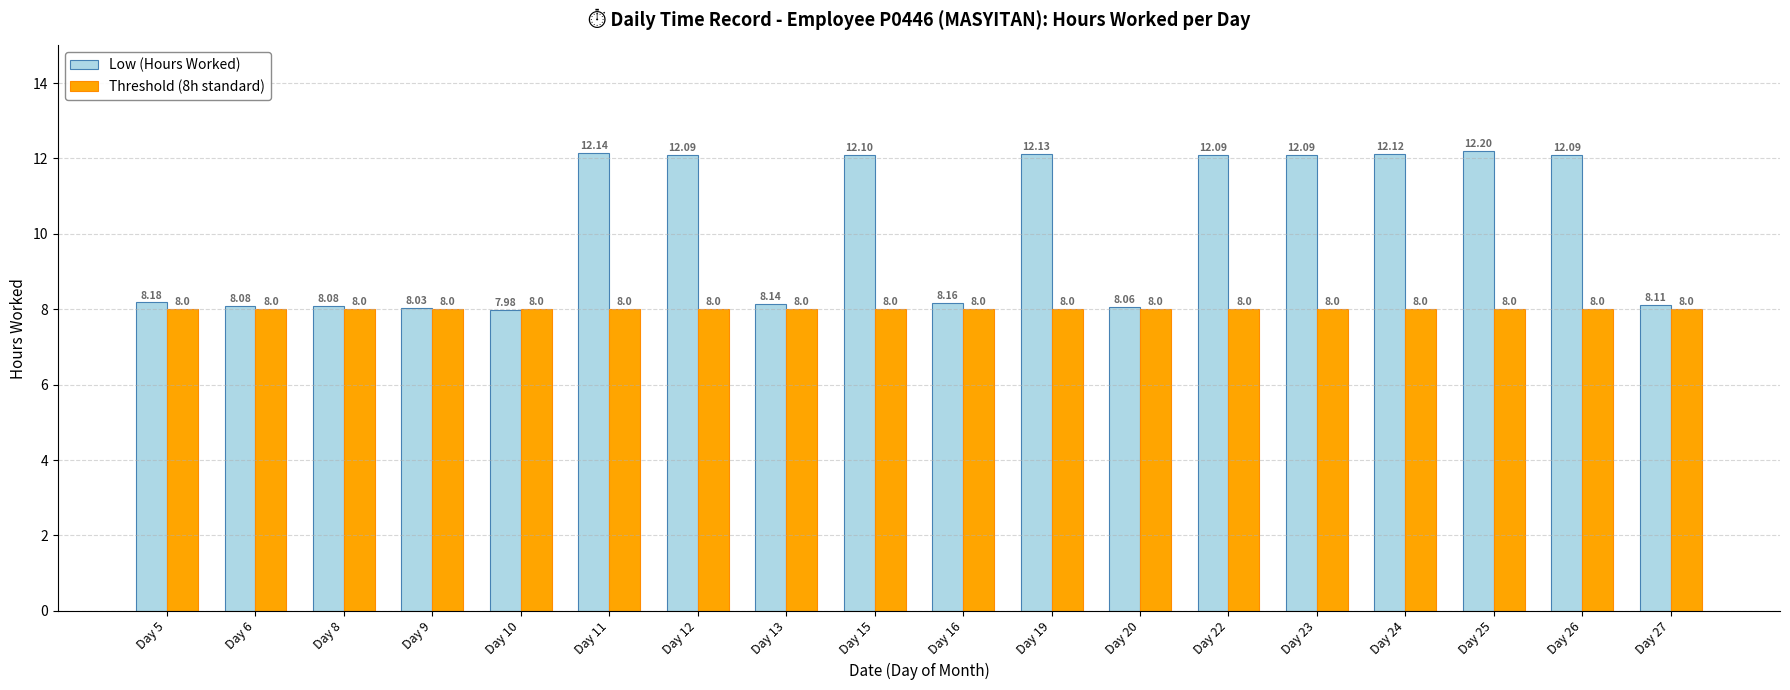

At which category is the sum across all series the highest?

Day 25